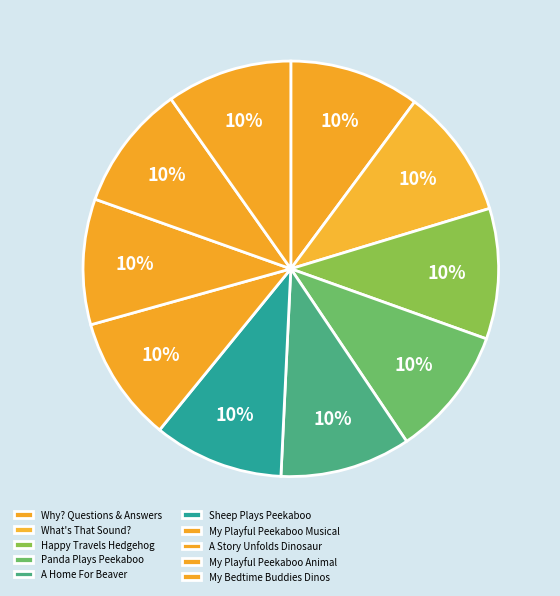

How many segments does this pie chart have?

10